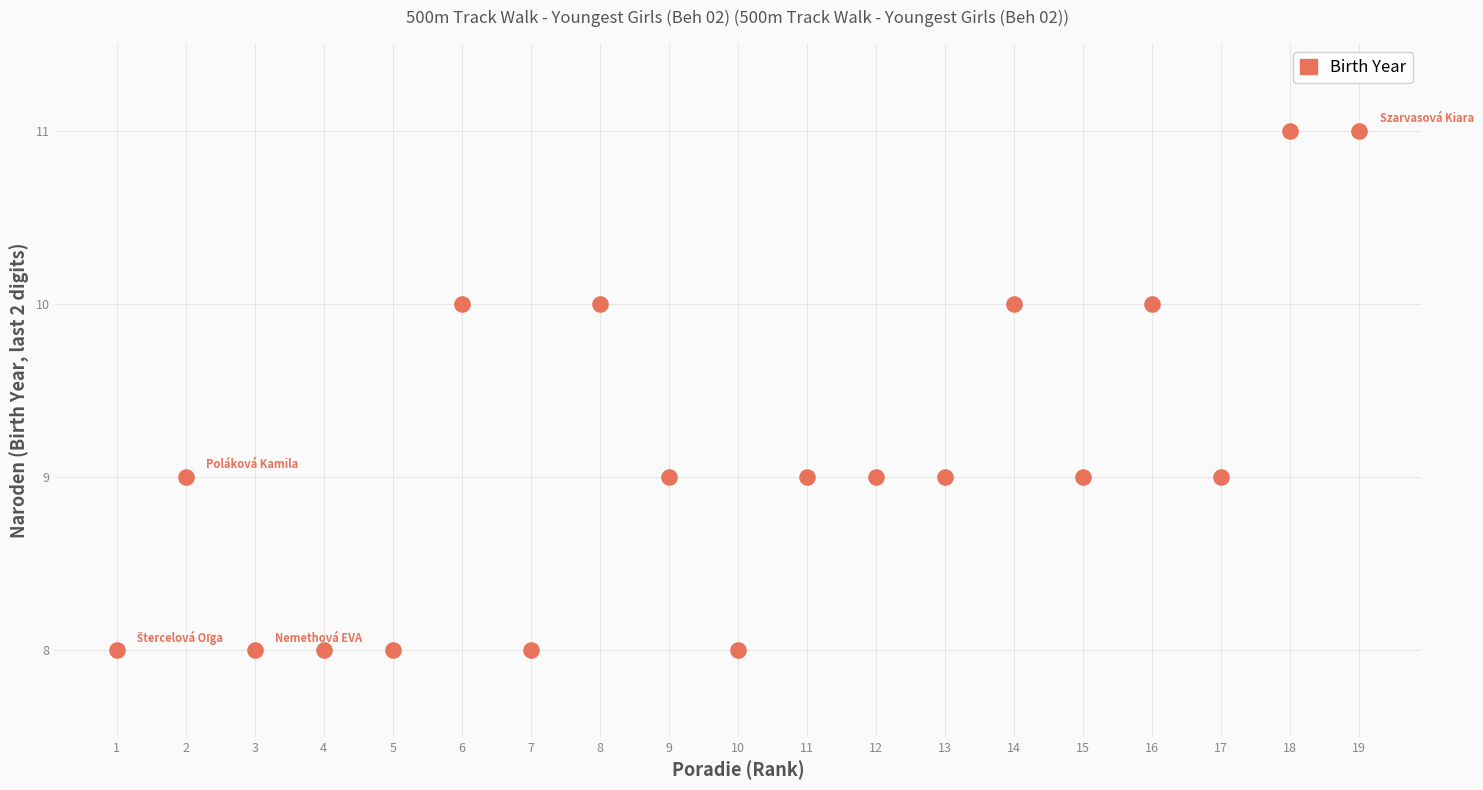

What is the range of X values (max minus min)?

18